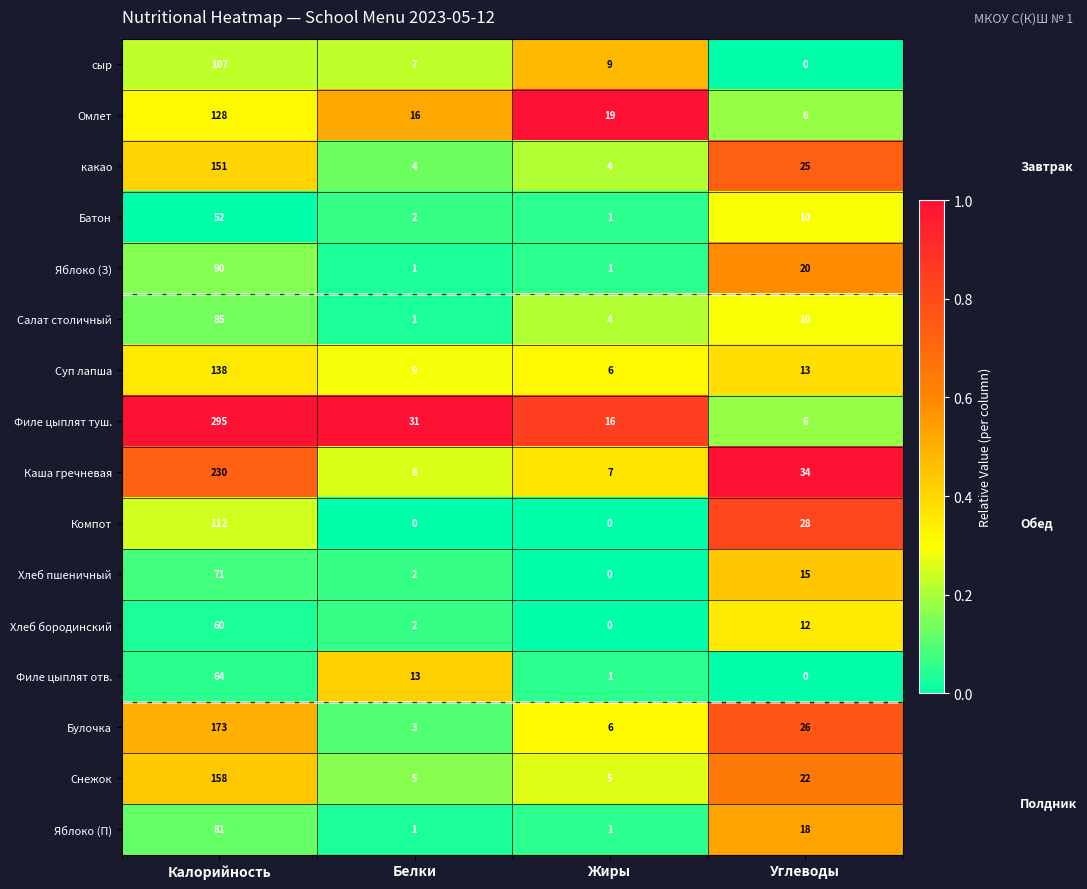

How many categories are shown in the chart?

4